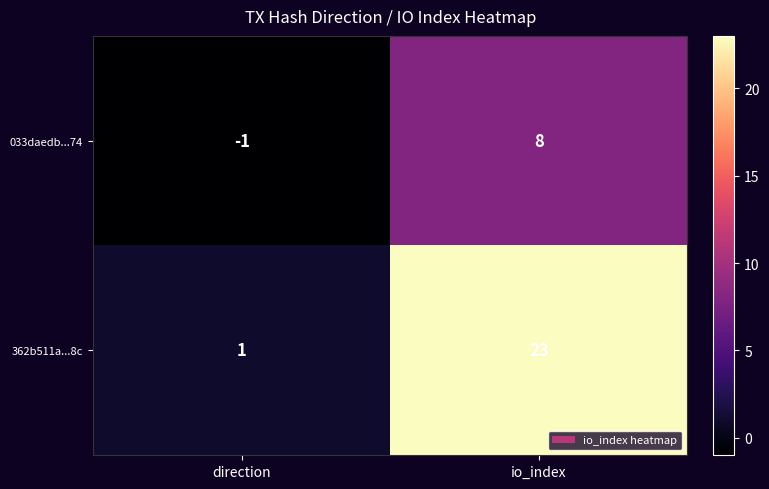

At which category is the sum across all series the highest?

io_index